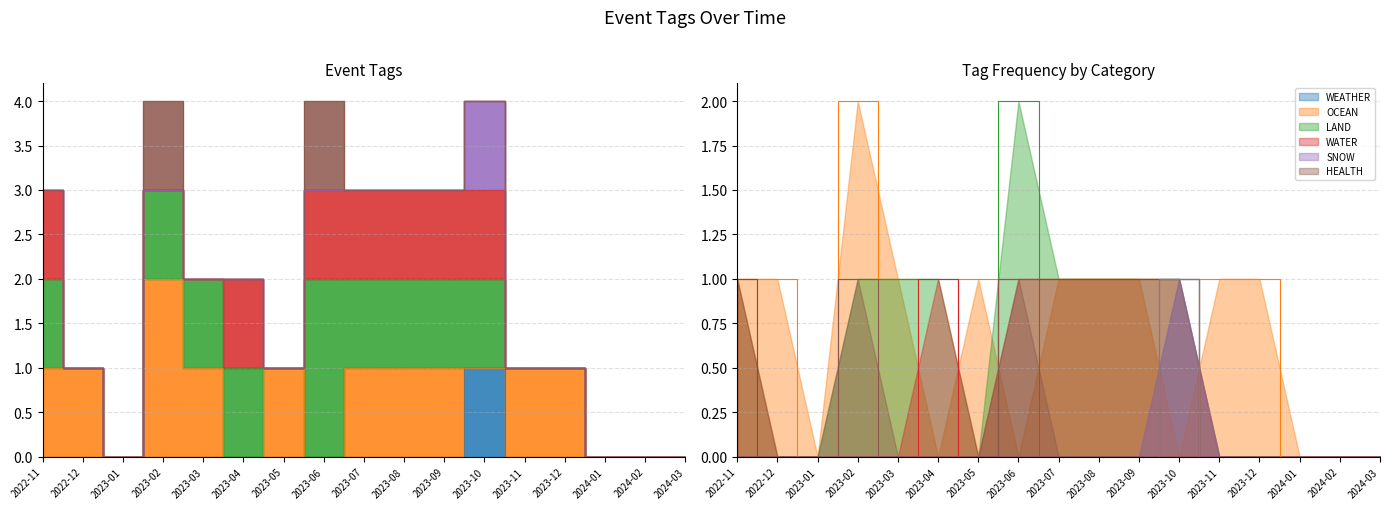

The value of SNOW at 2023-01 is 0. True or false?

True